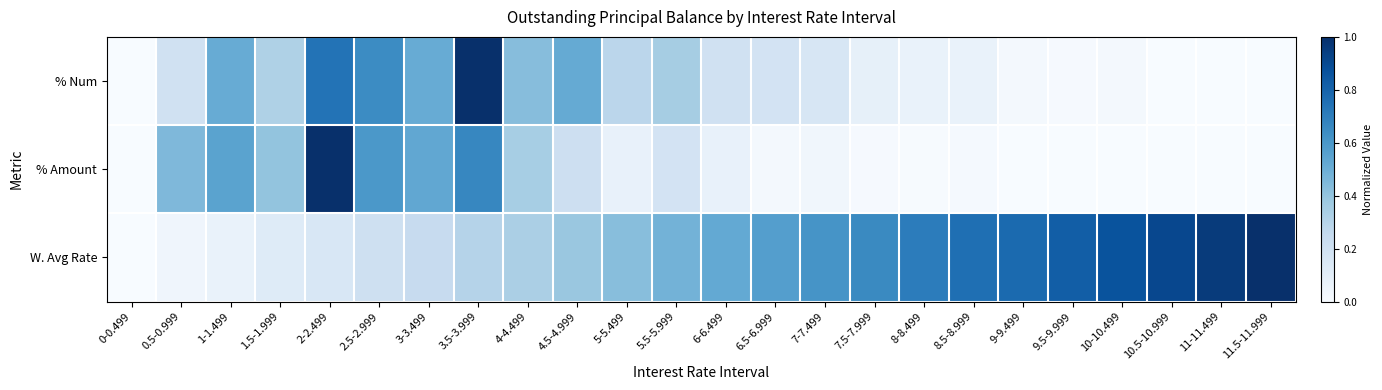

Rank the series at 10-10.499 from lowest to highest value.

% Amount, % Num, W. Avg Rate